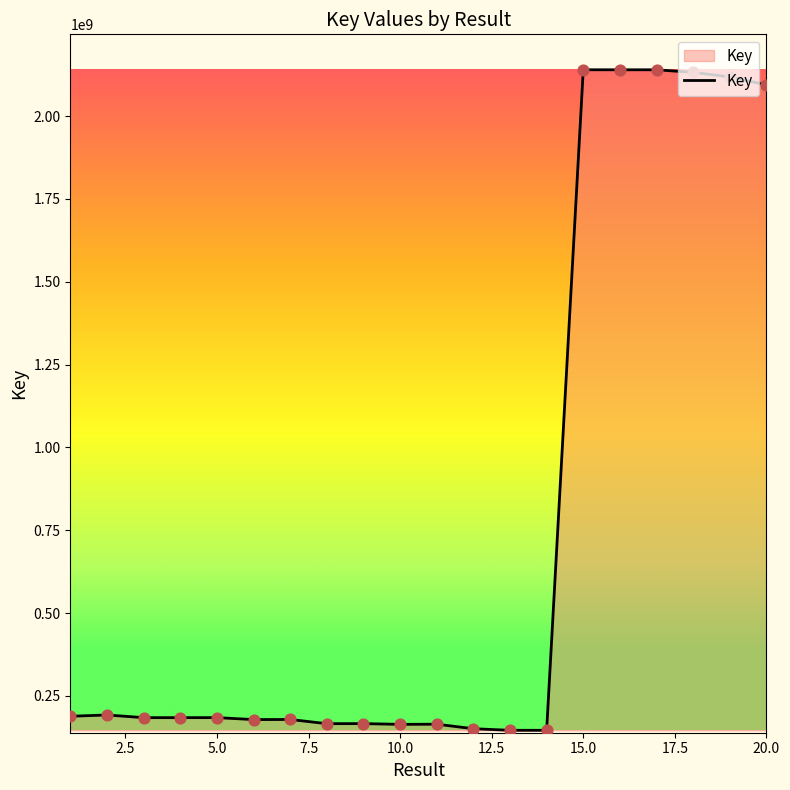

What is the difference between the maximum and minimum values?

1993795965